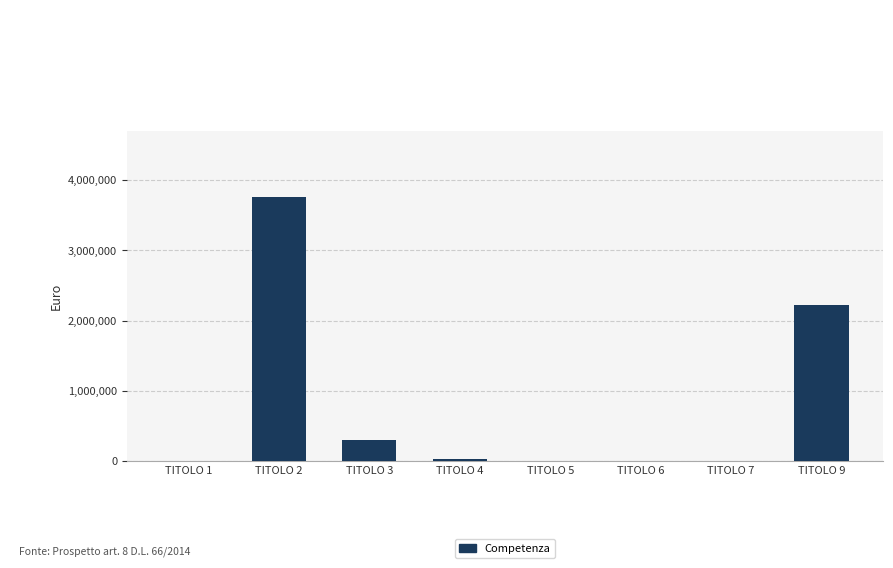

Count the number of categories in the chart.

8